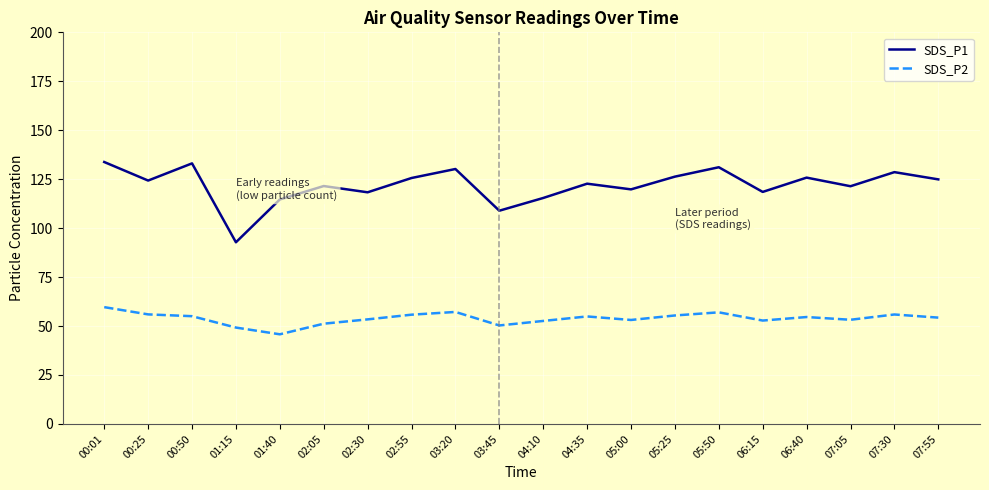

The value of SDS_P2 at 07:55 is 21.1. True or false?

False